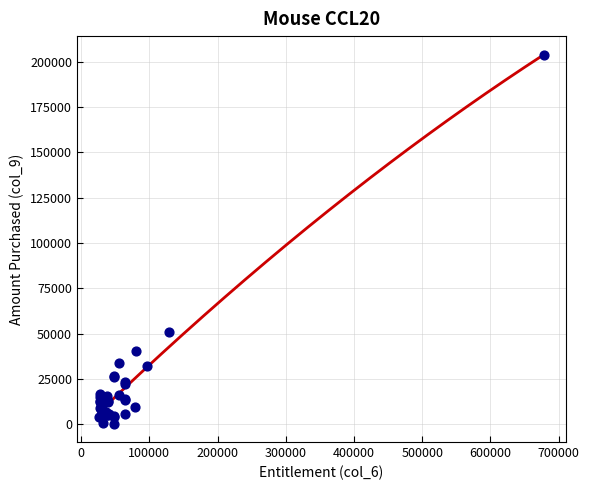

What Y value in the scatter plot is closest to 102110?

51199.6